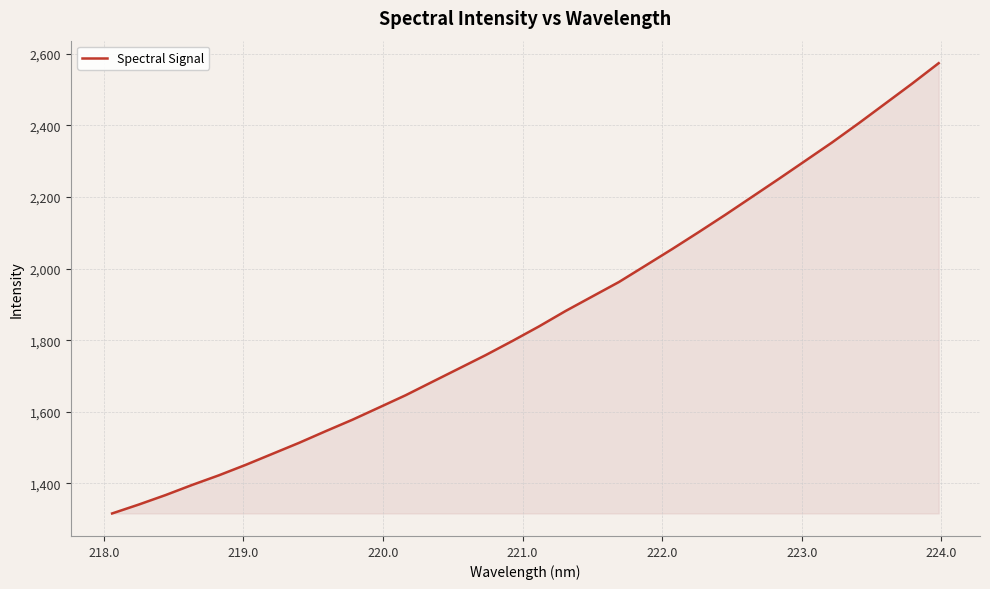

What is the average value?

1862.9